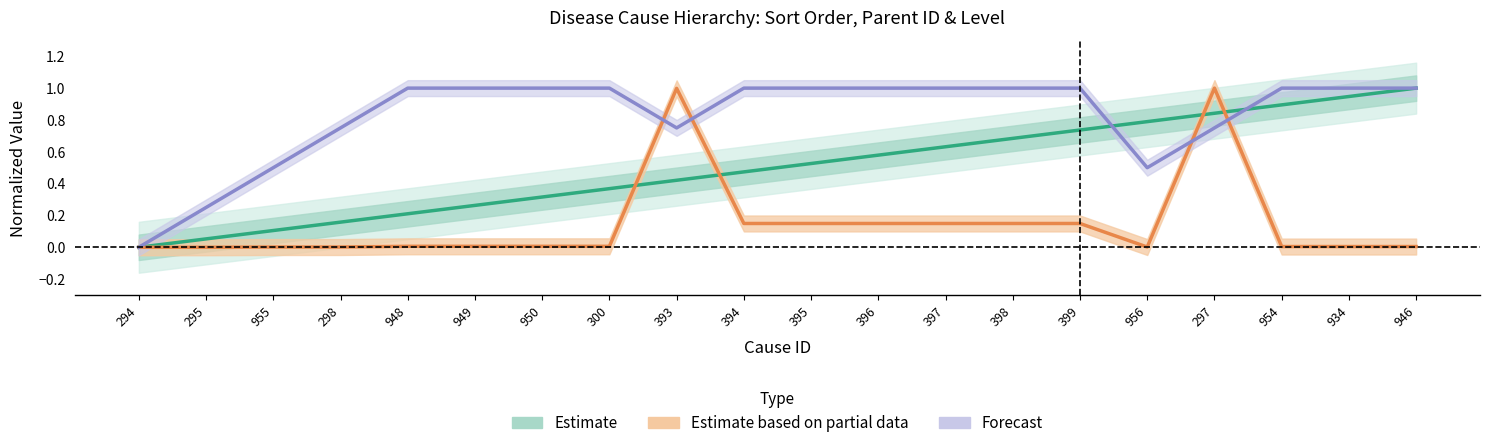

Where is Forecast nearest to the value 0?

294